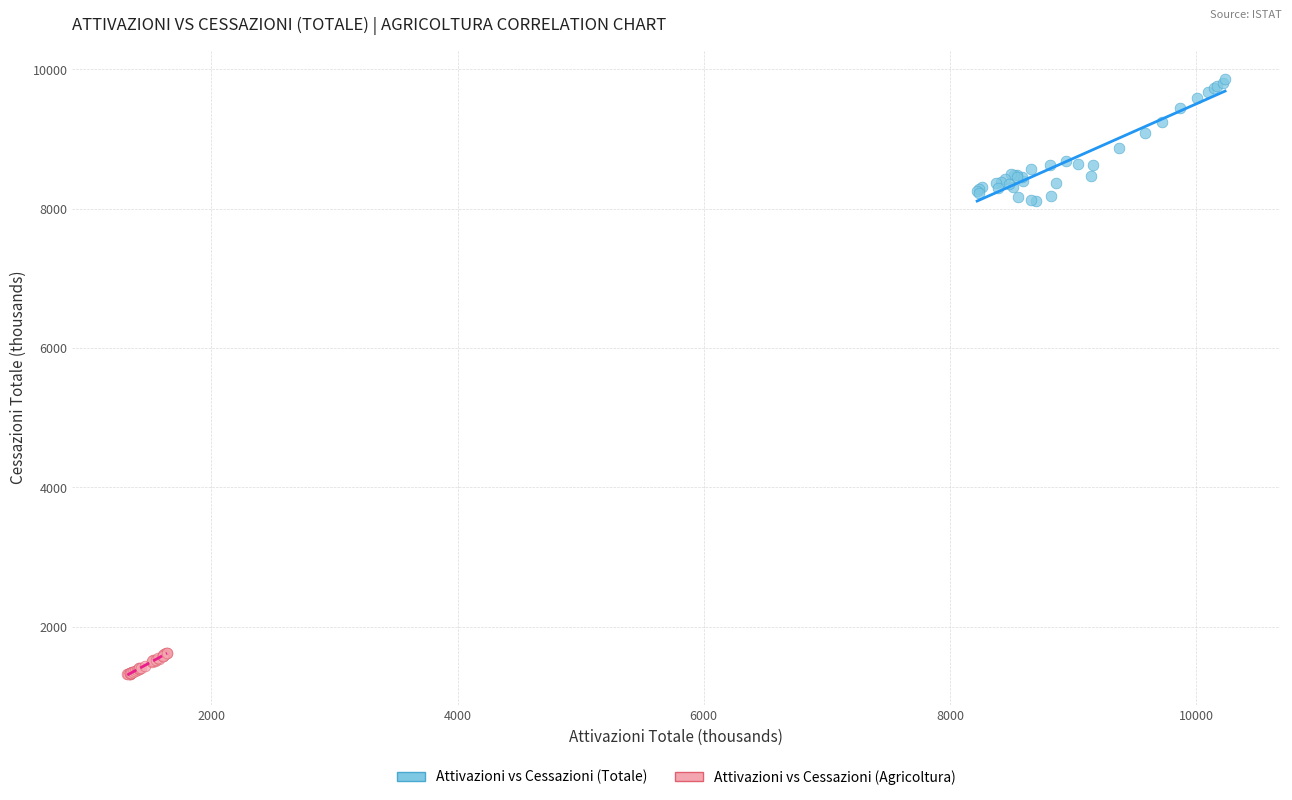

Which series reaches the maximum Y coordinate?

Attivazioni vs Cessazioni (Totale)